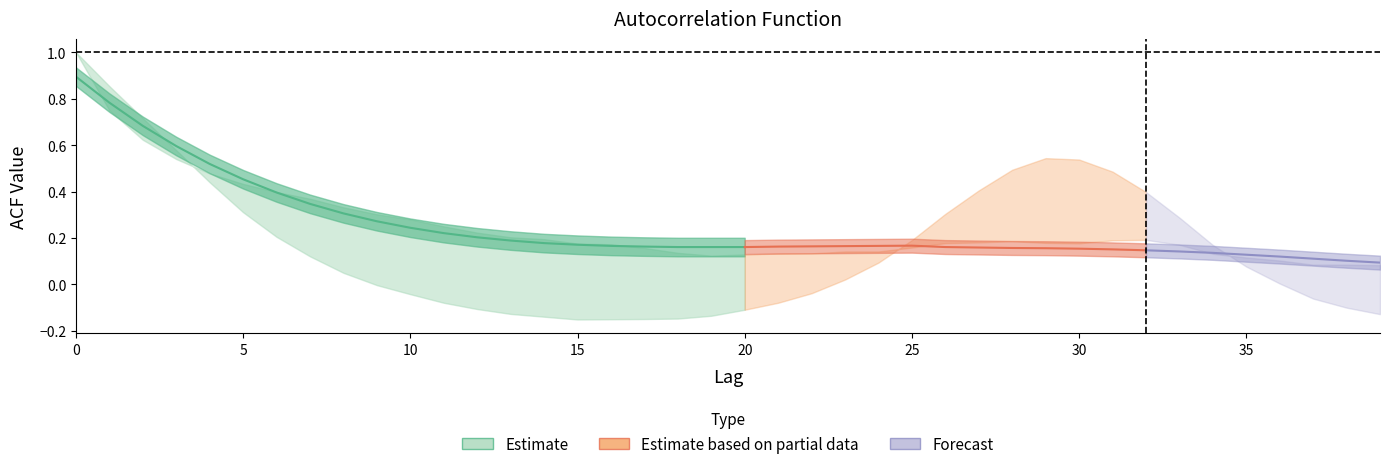

What is the lowest value of the acf_shown series?

0.1